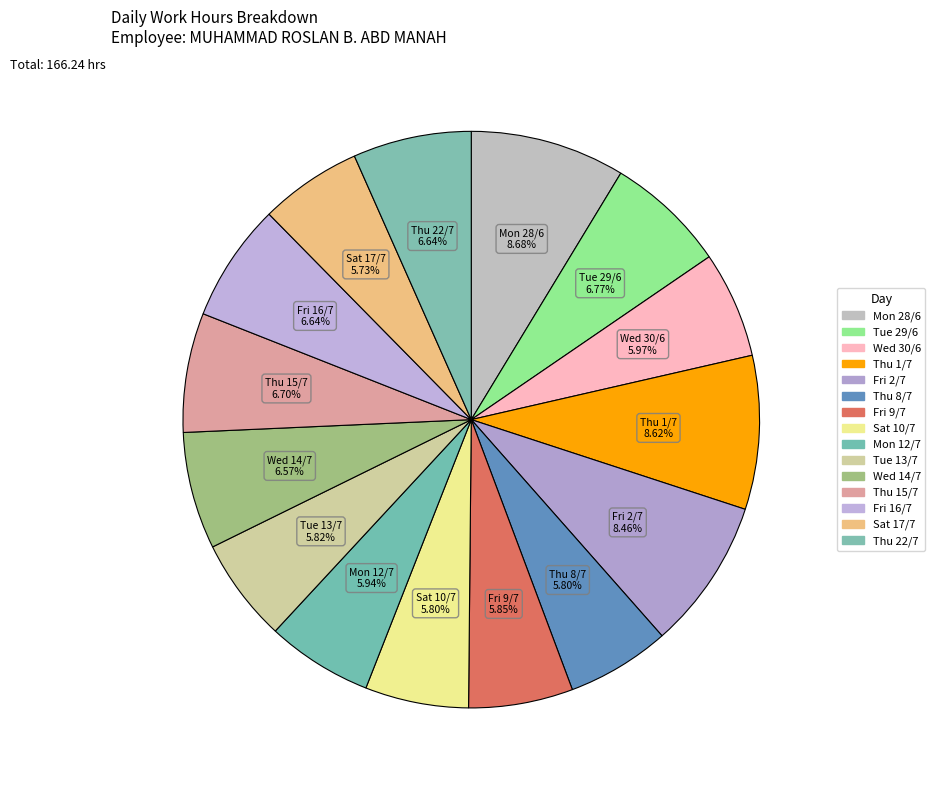

How many slices are in this pie chart?

15